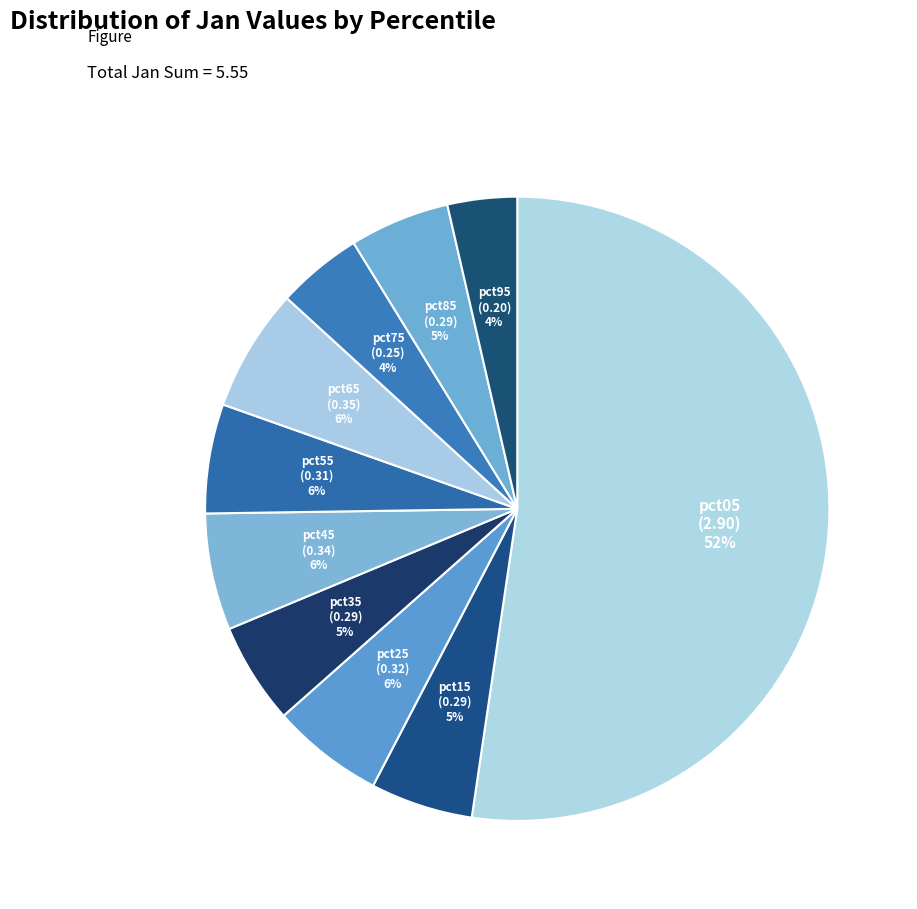

Is the sum of pct25 and pct15 greater than half?

No